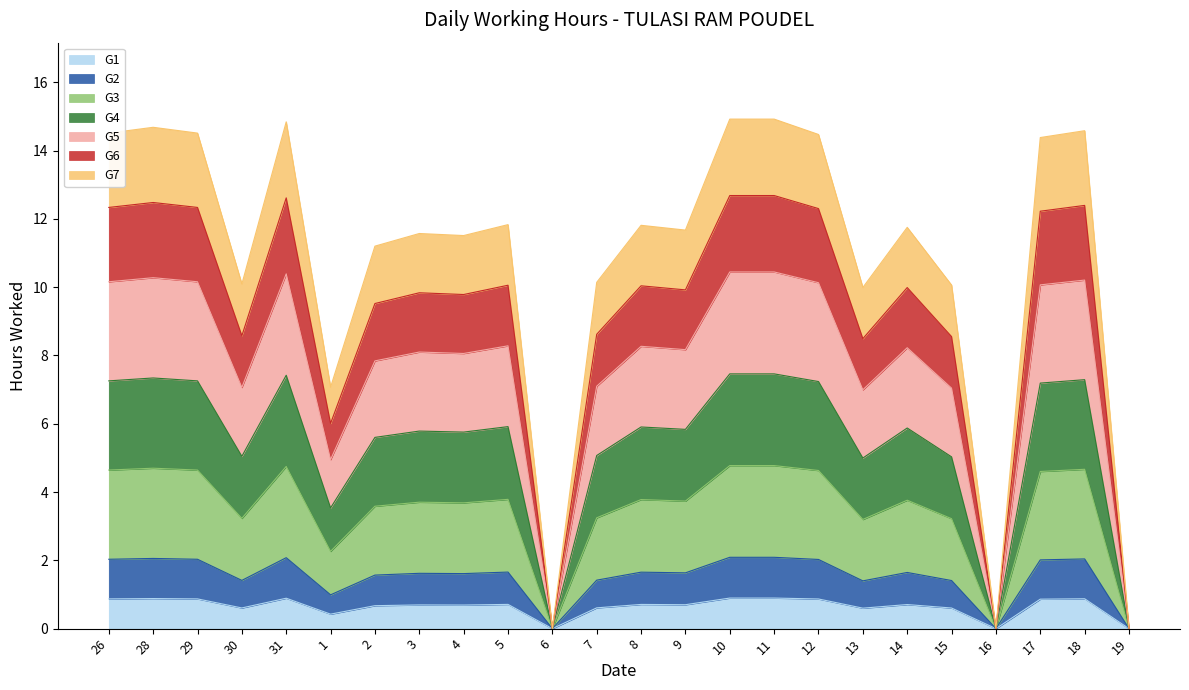

What is the difference between the values at 5 and 31?

0.2